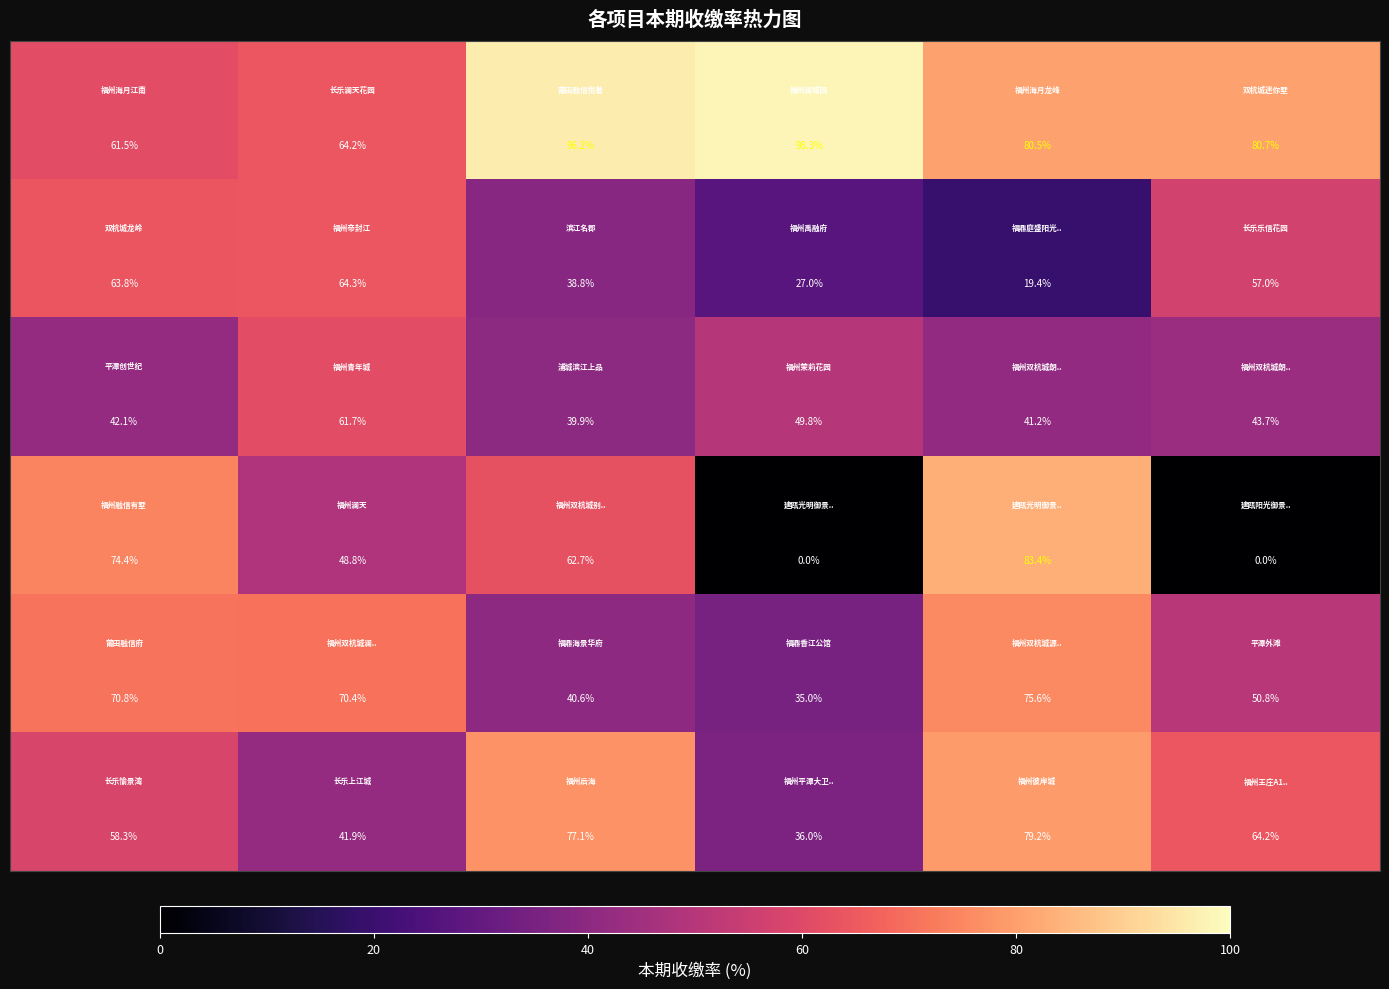

How many series are shown in this chart?

6